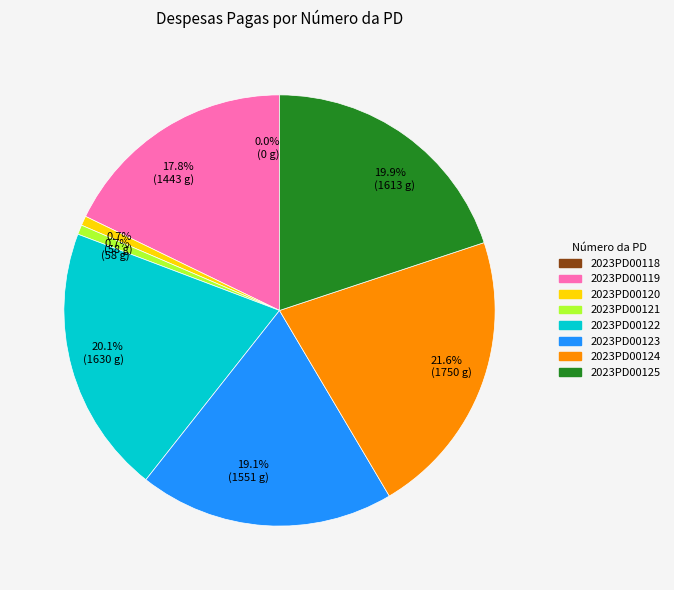

Count the number of slices in the pie.

8